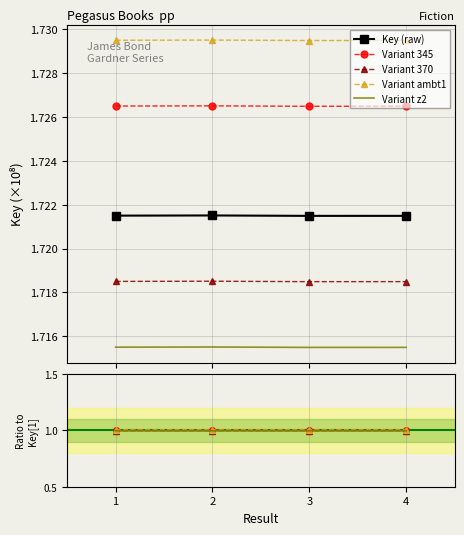

What is the ratio of the value at 2 to the value at 4?

1.0